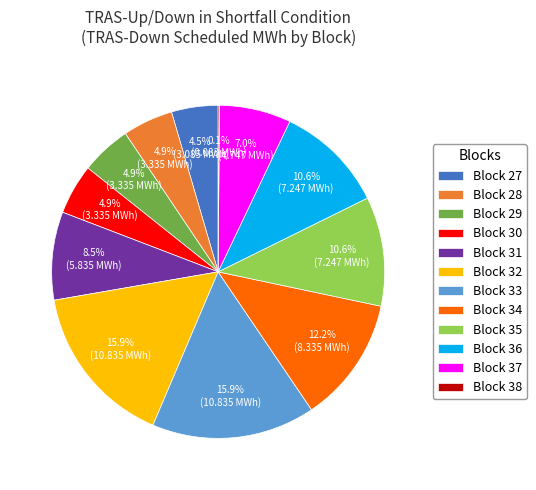

Do Block 36 and Block 31 together represent more than half of the pie?

No